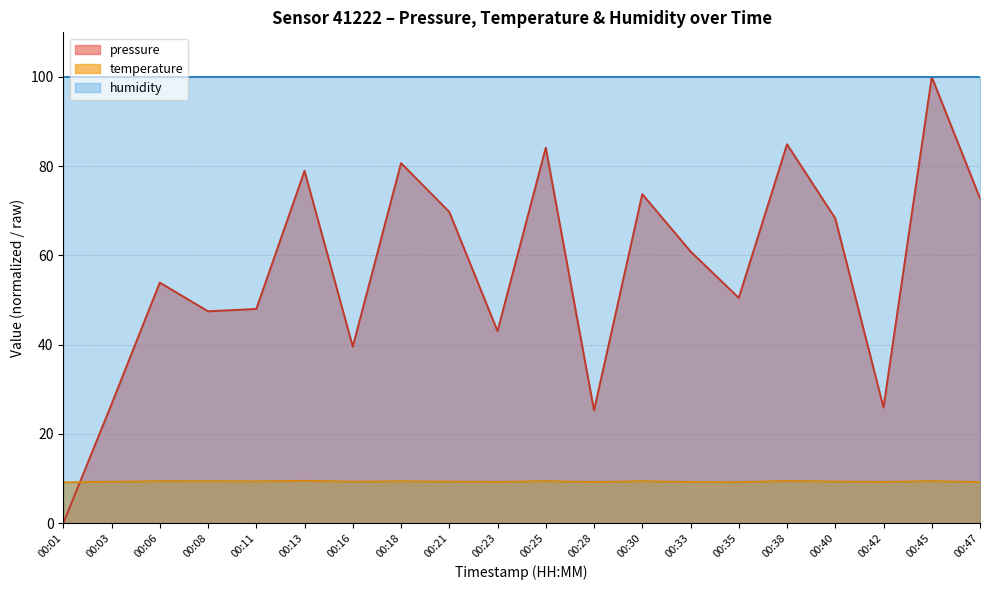

At which label does pressure reach its minimum?

00:01